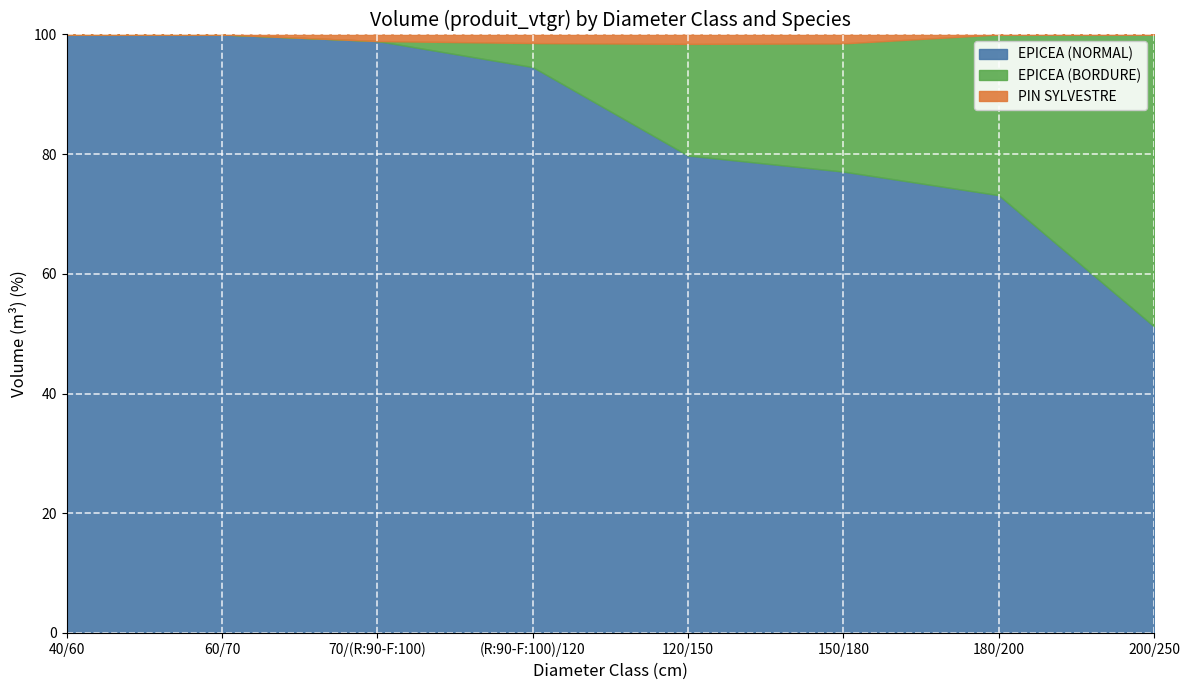

Count the number of categories in the chart.

8